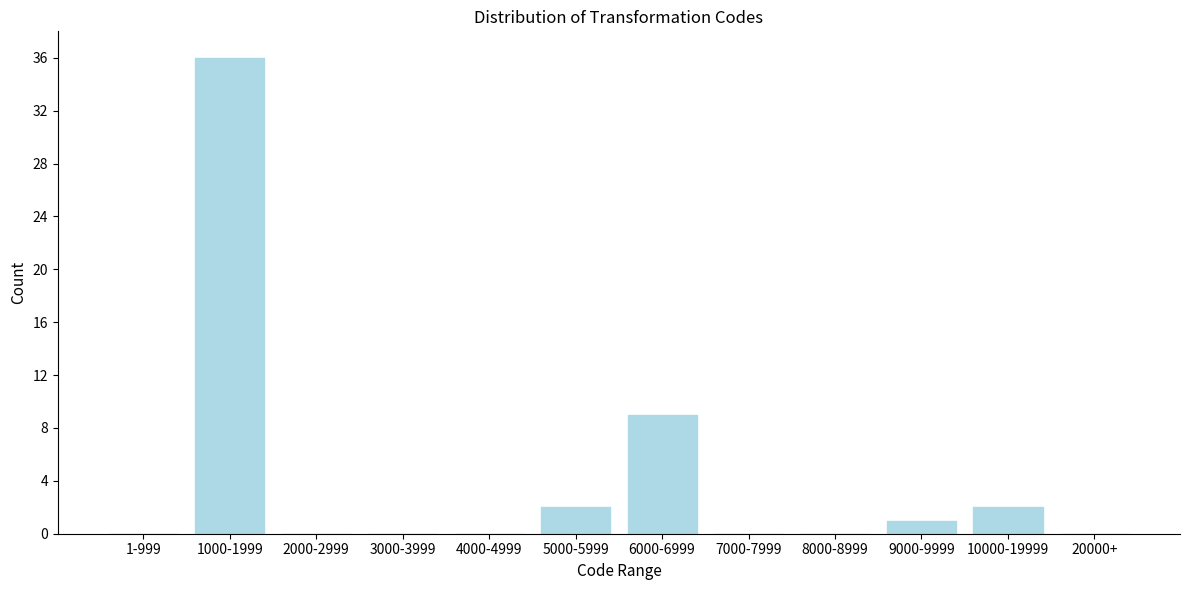

Reading left to right, list all the values displayed in this chart.

1-999=0	1000-1999=36	2000-2999=0	3000-3999=0	4000-4999=0	5000-5999=2	6000-6999=9	7000-7999=0	8000-8999=0	9000-9999=1	10000-19999=2	20000+=0